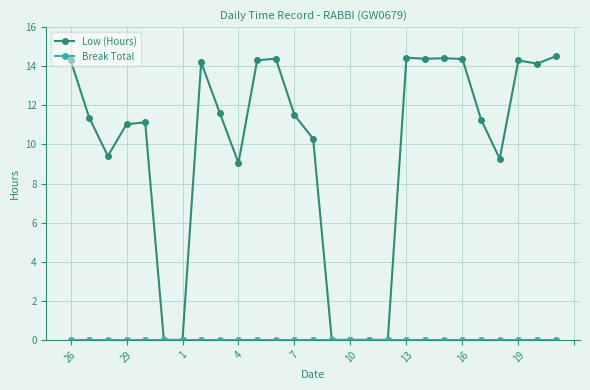

What is the highest value of the Low (Hours) series?

14.5